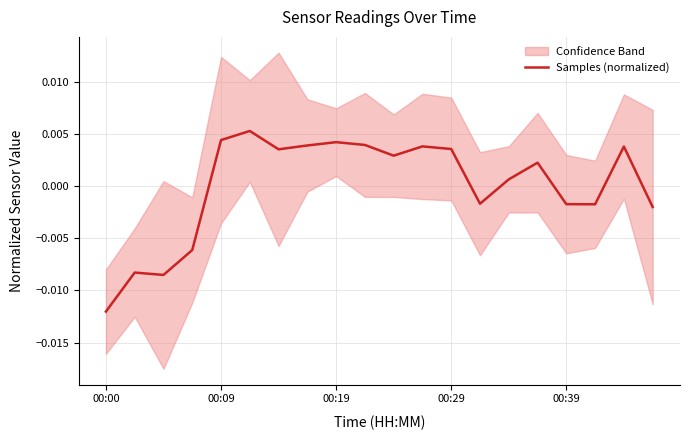

True or false: the data shows 0.0 at 9.

False